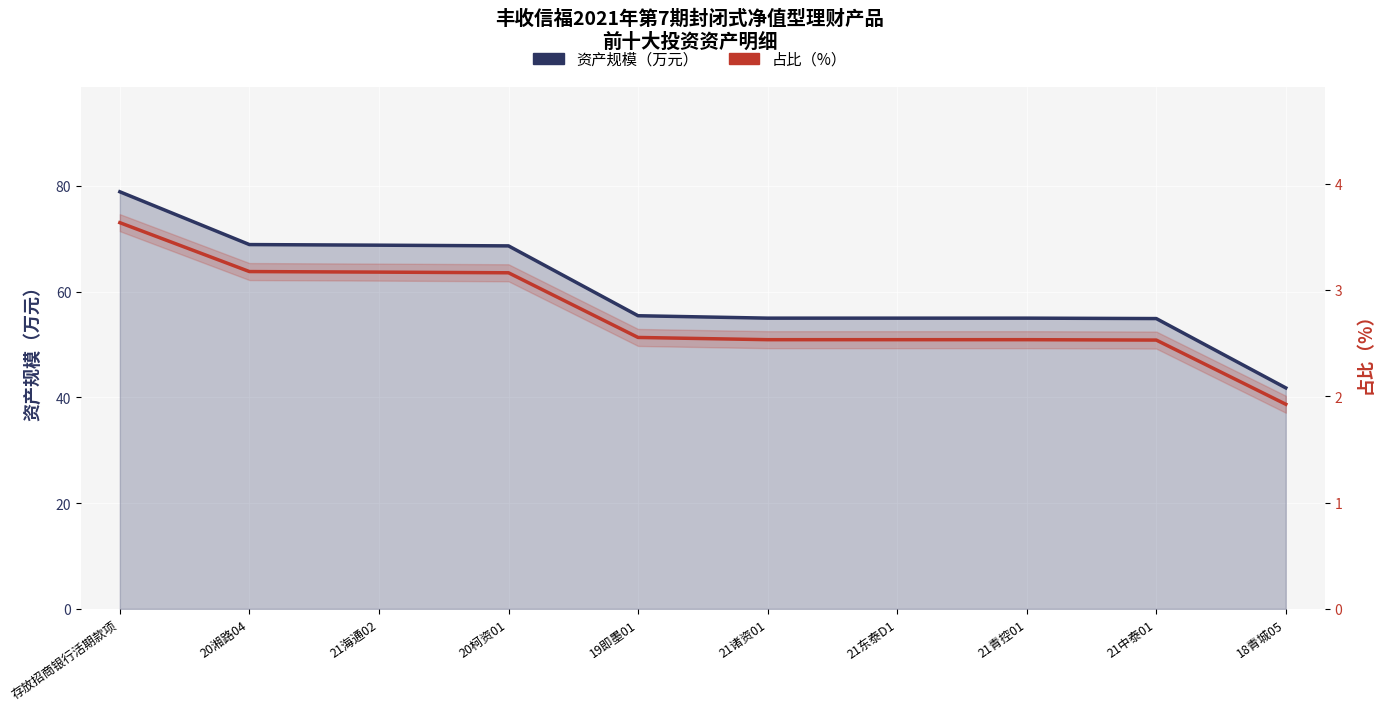

What is the difference between the second highest and minimum values in the 资产规模（万元） series?

27.1